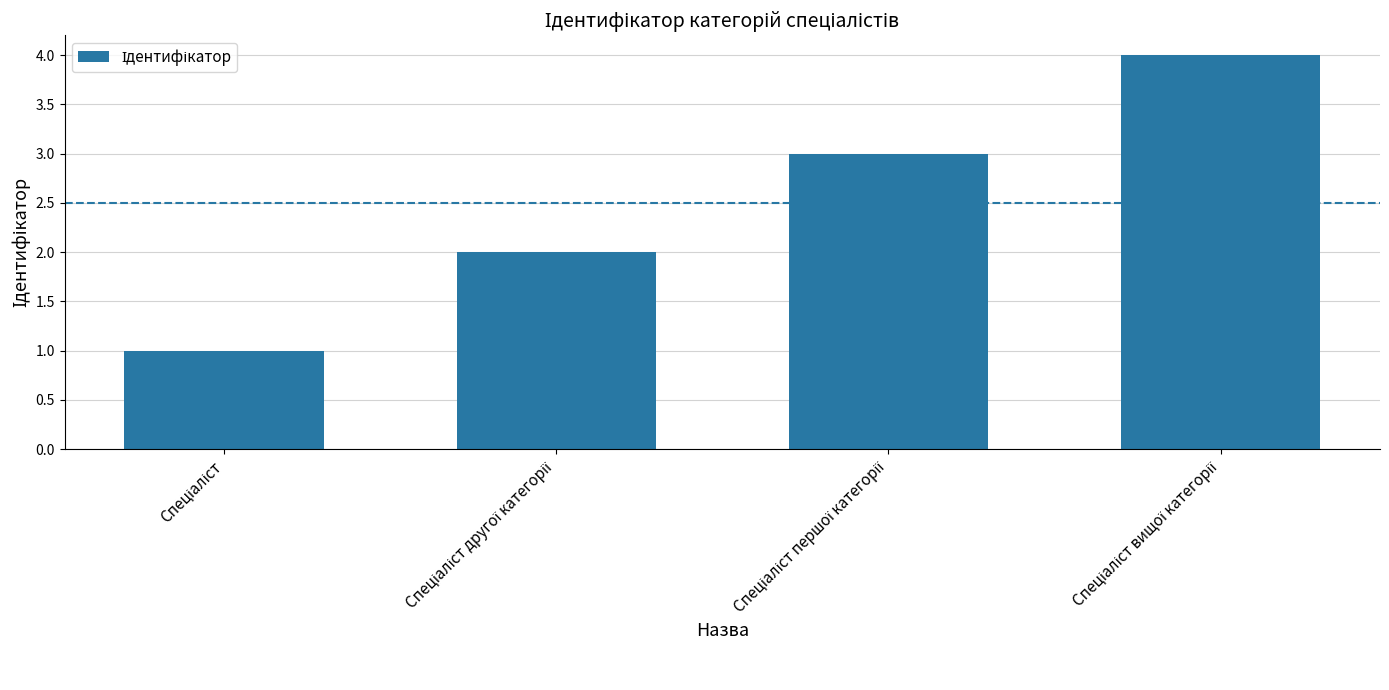

What is the difference between the maximum and minimum values?

3